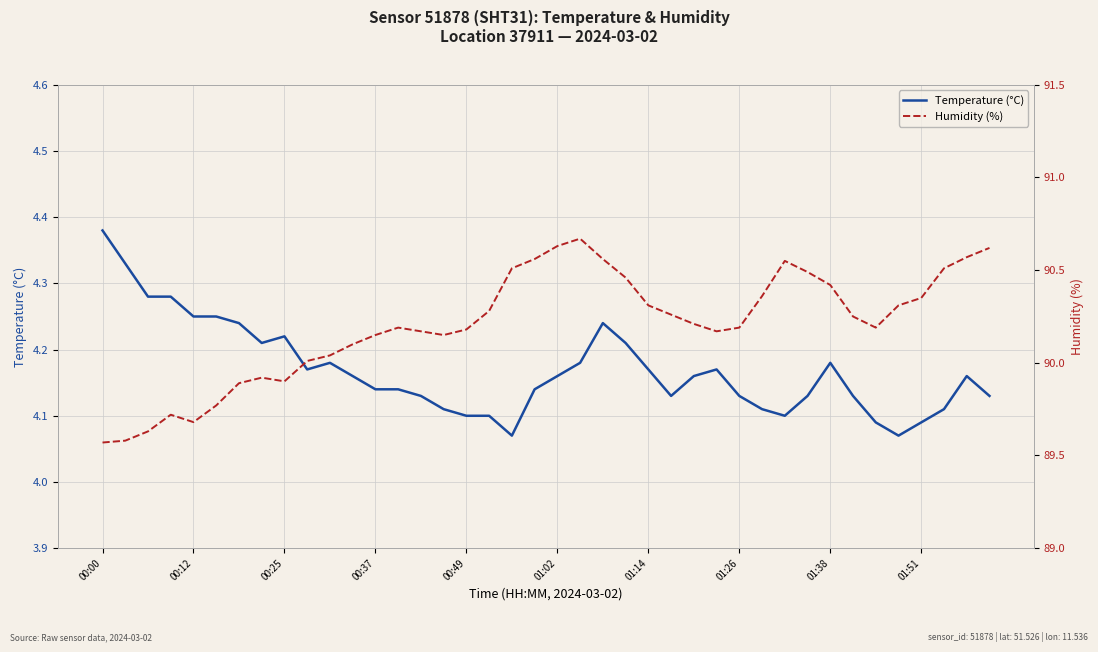

True or false: Humidity (%) and Temperature (°C) cross at least once.

False